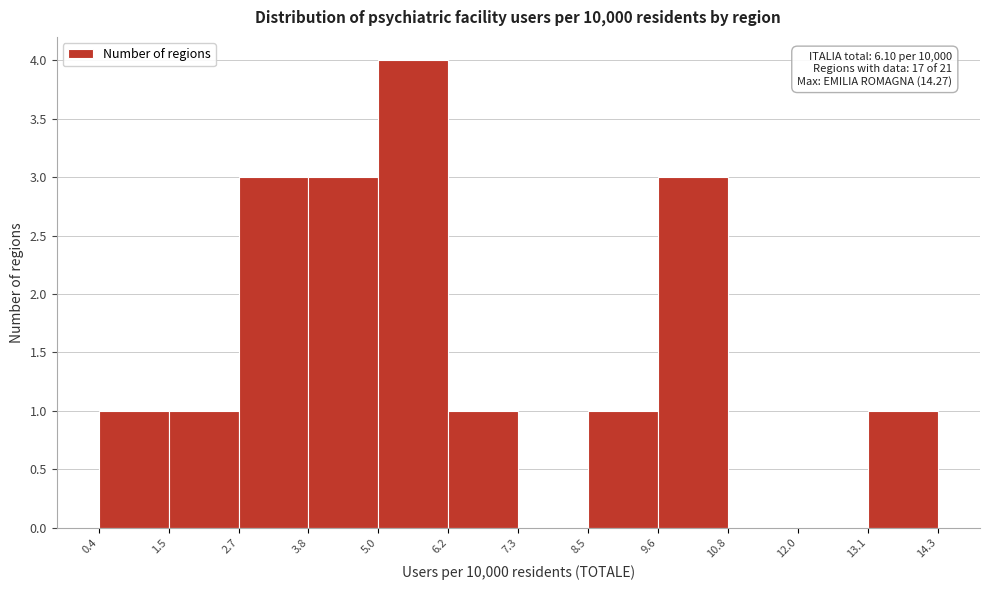

Which range on the x-axis has the tallest bar?

5.0 to 6.2